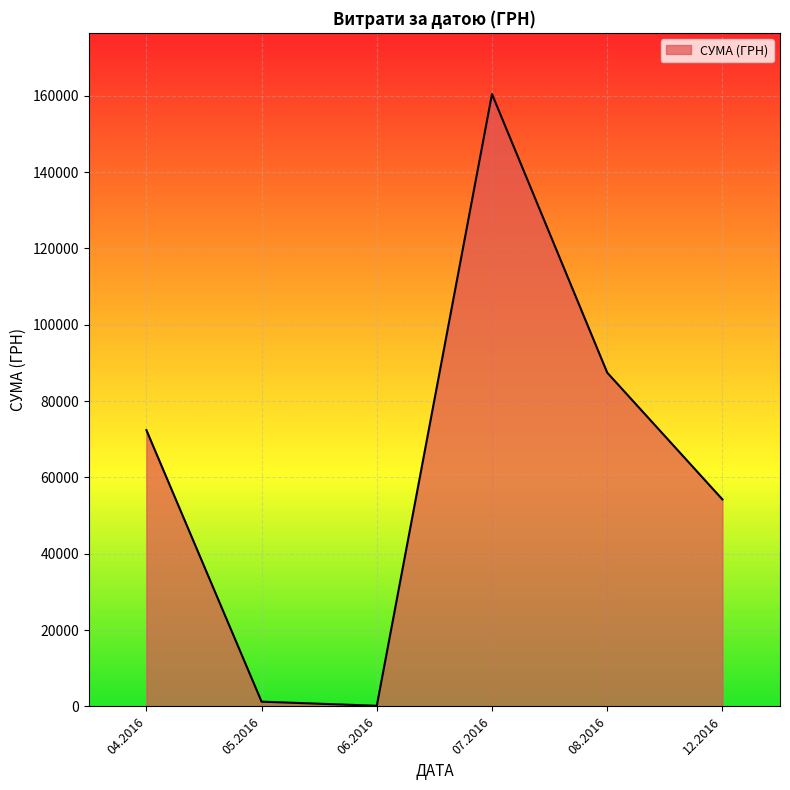

What is the difference between the maximum and minimum values?

160272.2